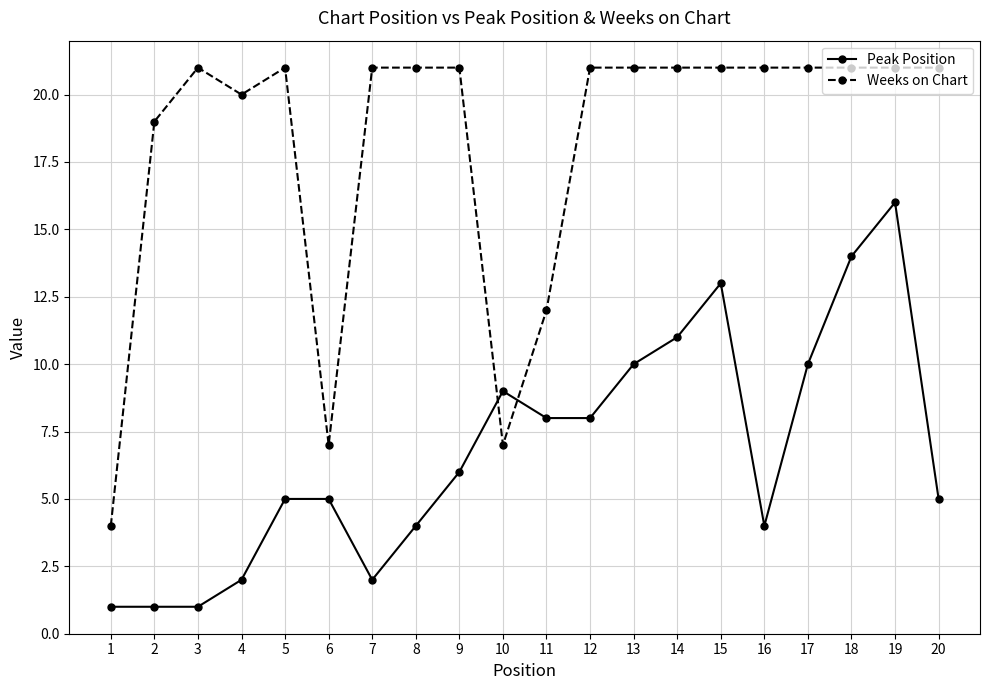

What value does the Peak Position series have at 8, to the nearest 5?

5